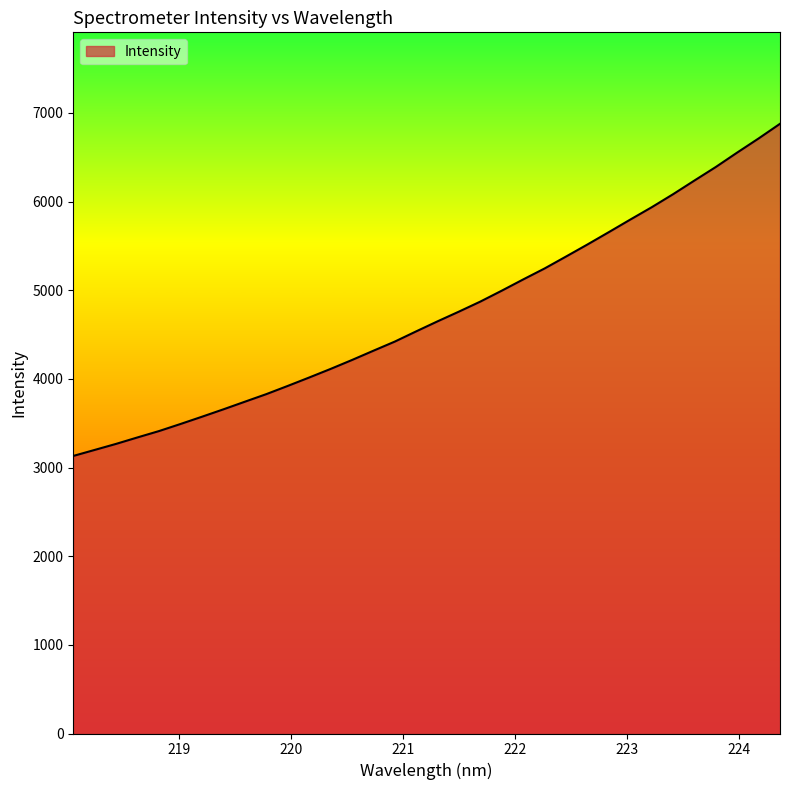

What is the smallest value displayed?

3130.4